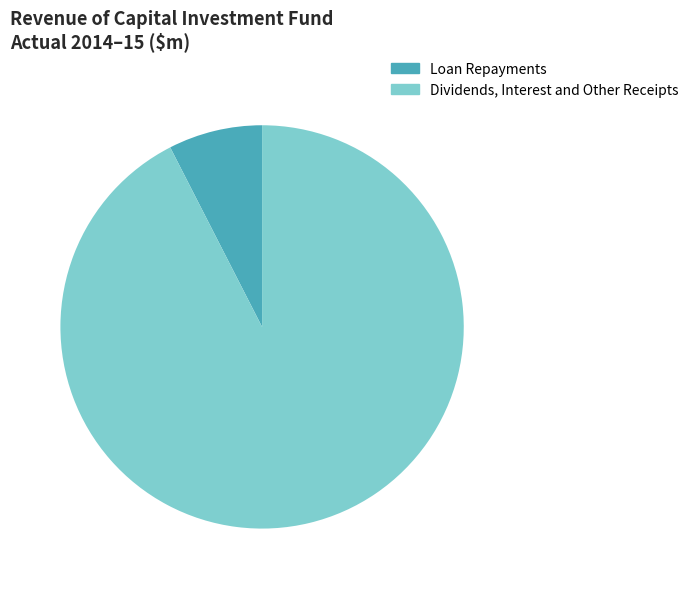

Do Dividends, Interest and Other Receipts and Loan Repayments together represent more than half of the pie?

Yes